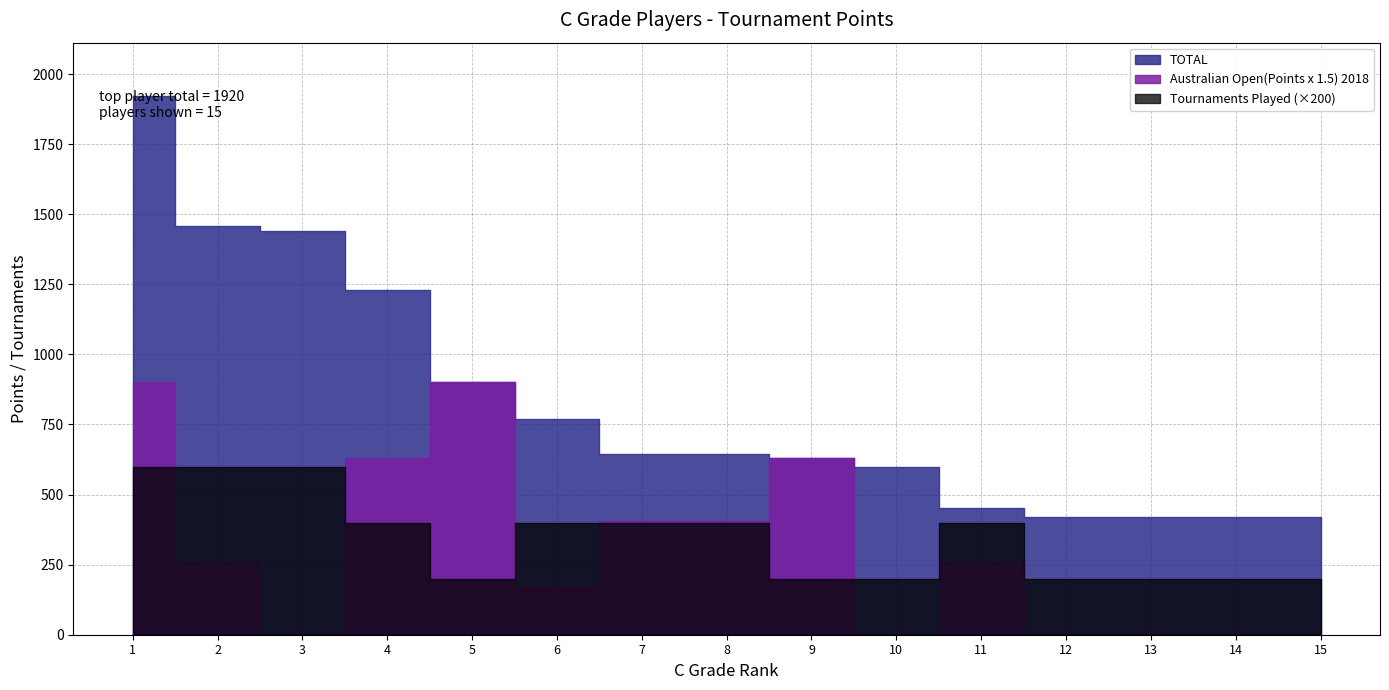

What is the lowest value of the TOTAL series?

420